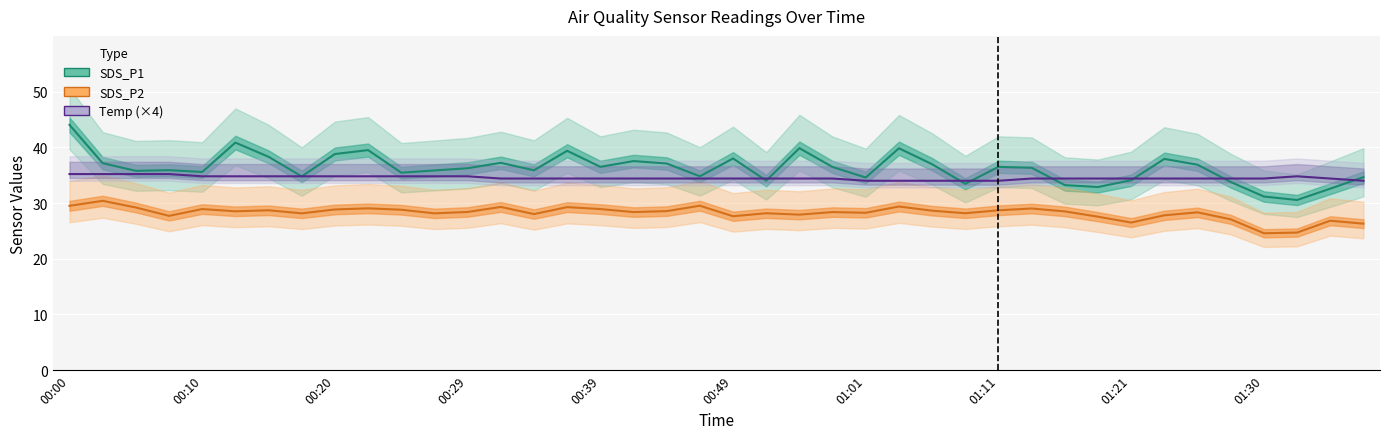

Reading left to right, what are all the values shown in this chart?

SDS_P1: 44.0	37.1	35.8	35.9	35.6	40.9	38.3	34.8	38.8	39.5	35.5	35.9	36.2	37.2	35.9	39.4	36.5	37.5	37.1	34.8	38.0	34.0	39.9	36.5	34.6	39.8	37.0	33.5	36.5	36.3	33.2	32.9	34.1	37.9	36.9	33.8	31.2	30.6	32.6	34.6
SDS_P2: 29.5	30.4	29.2	27.7	28.9	28.5	28.7	28.1	28.9	29.1	28.8	28.1	28.4	29.3	28.0	29.3	28.9	28.4	28.6	29.5	27.6	28.2	27.9	28.4	28.2	29.4	28.6	28.2	28.7	29.0	28.5	27.6	26.5	27.8	28.3	27.1	24.6	24.7	26.8	26.3
Temp (×4): 35.2	35.2	35.2	35.2	34.8	34.8	34.8	34.8	34.8	34.8	34.8	34.8	34.8	34.4	34.4	34.4	34.4	34.4	34.4	34.4	34.4	34.4	34.4	34.4	34.0	34.0	34.0	34.0	34.0	34.4	34.4	34.4	34.4	34.4	34.4	34.4	34.4	34.8	34.4	34.0